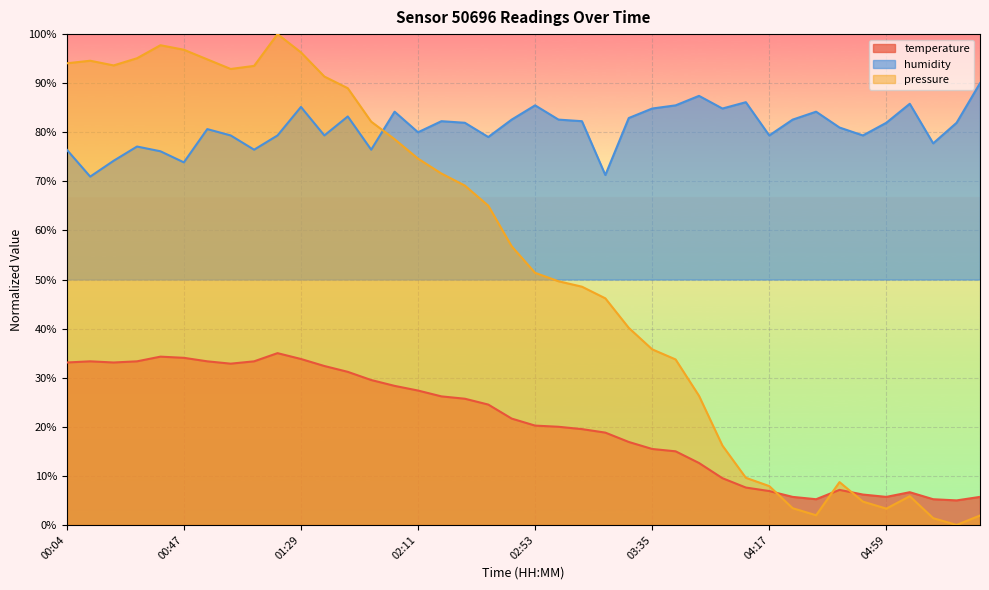

Is the value of temperature at 04:59 greater than the value of humidity at 04:34?

No